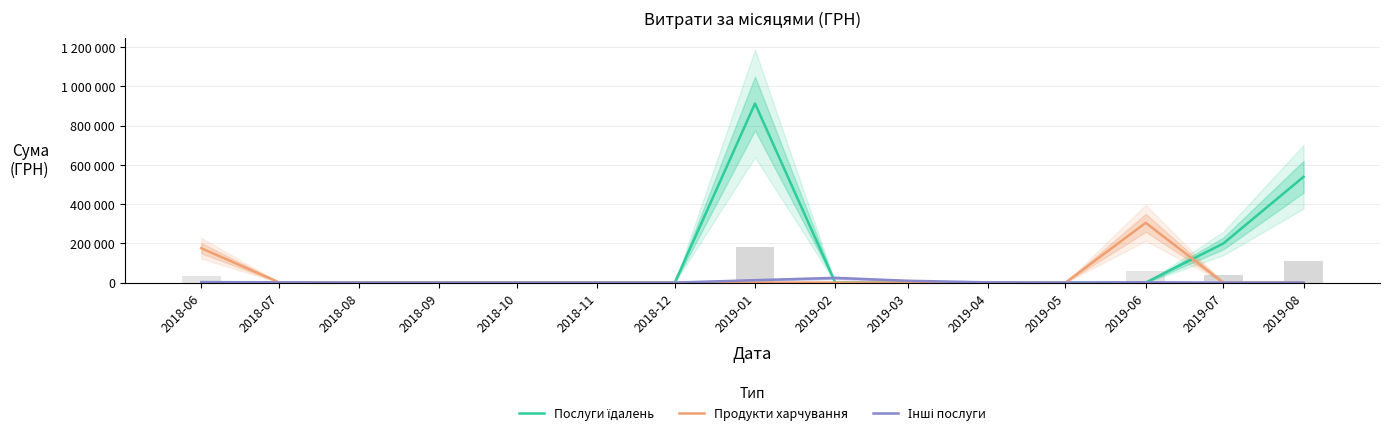

Reading right to left, transcribe all the data shown in this chart.

Послуги їдалень: 2019-08=539454.8	2019-07=199493.8	2019-06=0.0	2019-05=0.0	2019-04=0.0	2019-03=0.0	2019-02=0.0	2019-01=913351.9	2018-12=0.0	2018-11=0.0	2018-10=0.0	2018-09=0.0	2018-08=0.0	2018-07=0.0	2018-06=0.0
Продукти харчування: 2019-08=0.0	2019-07=0.0	2019-06=304854.8	2019-05=0.0	2019-04=0.0	2019-03=0.0	2019-02=0.0	2019-01=0.0	2018-12=0.0	2018-11=0.0	2018-10=0.0	2018-09=0.0	2018-08=0.0	2018-07=1398.6	2018-06=175326.0
Інші послуги: 2019-08=0.0	2019-07=0.0	2019-06=1560.0	2019-05=0.0	2019-04=1219.2	2019-03=9344.4	2019-02=23958.9	2019-01=12323.2	2018-12=0.0	2018-11=0.0	2018-10=0.0	2018-09=0.0	2018-08=0.0	2018-07=1284.0	2018-06=2604.0